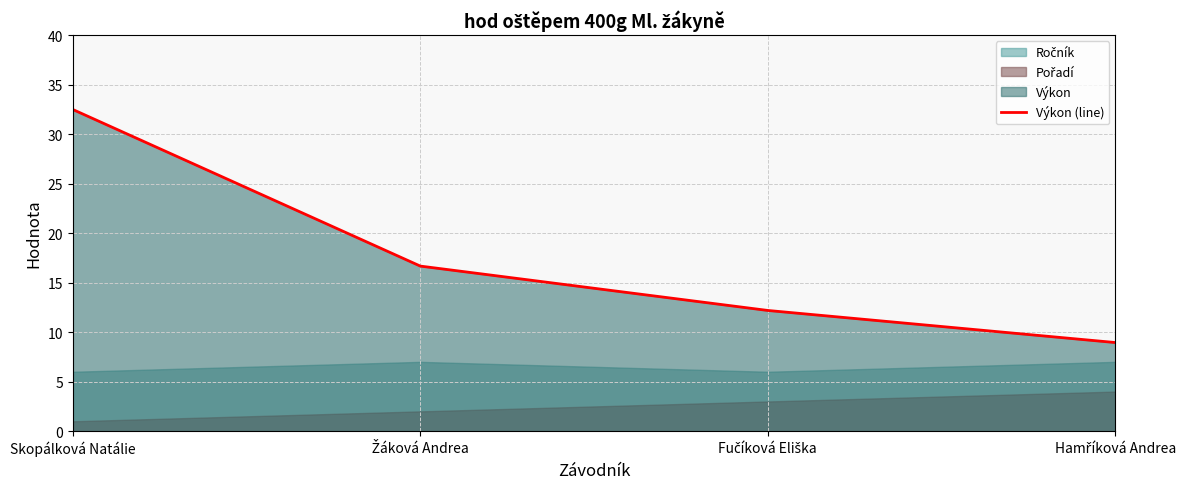

What is the label of the 3rd point from the left?

Fučíková Eliška